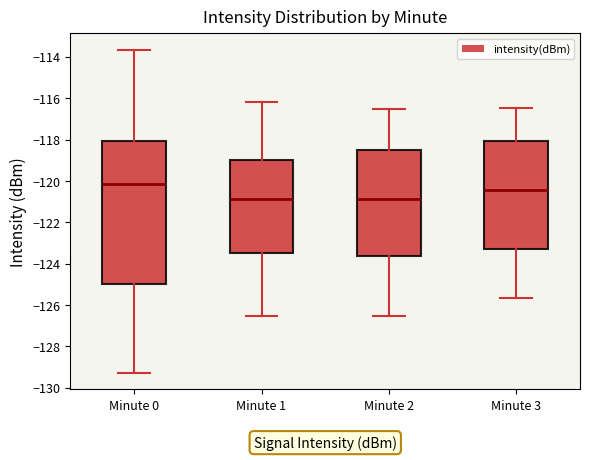

Reading left to right, read every box against the y-axis: the position of its median line, the range the box covers, and the ends of its whiskers. The values are not printed on the chart, so give them approximately, as read against the axis.

Minute 0: median -120.2, box -125.0 to -118.0, whiskers -129.2 to -113.6
Minute 1: median -120.8, box -123.4 to -119.0, whiskers -126.6 to -116.2
Minute 2: median -120.8, box -123.6 to -118.6, whiskers -126.6 to -116.6
Minute 3: median -120.4, box -123.2 to -118.0, whiskers -125.6 to -116.4